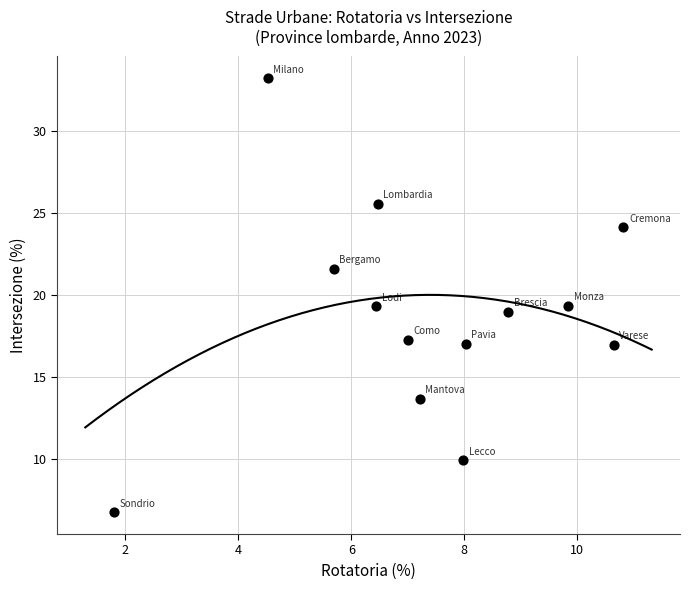

What is the range of X values (max minus min)?

9.0